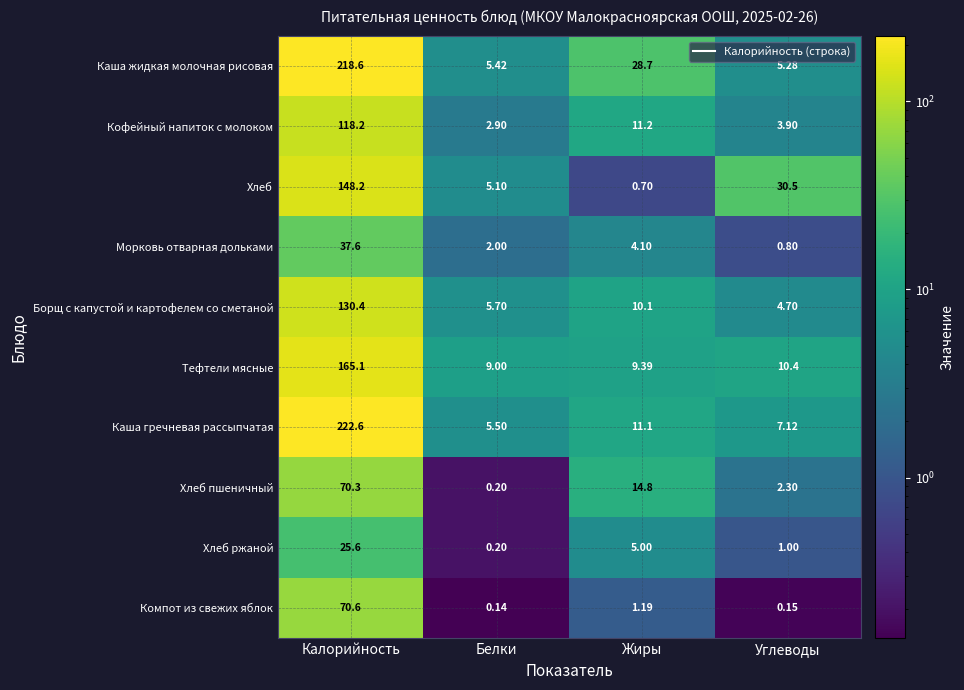

At which label is Тефтели мясные closest to 87?

Углеводы